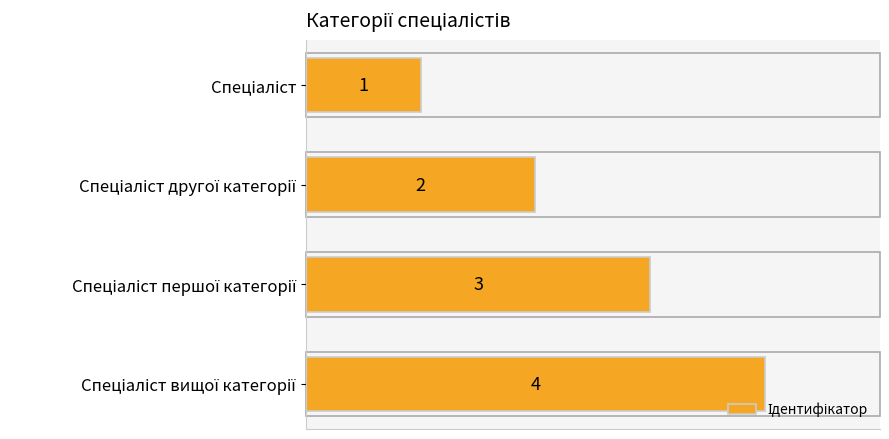

How many values are between 2 and 4?

3